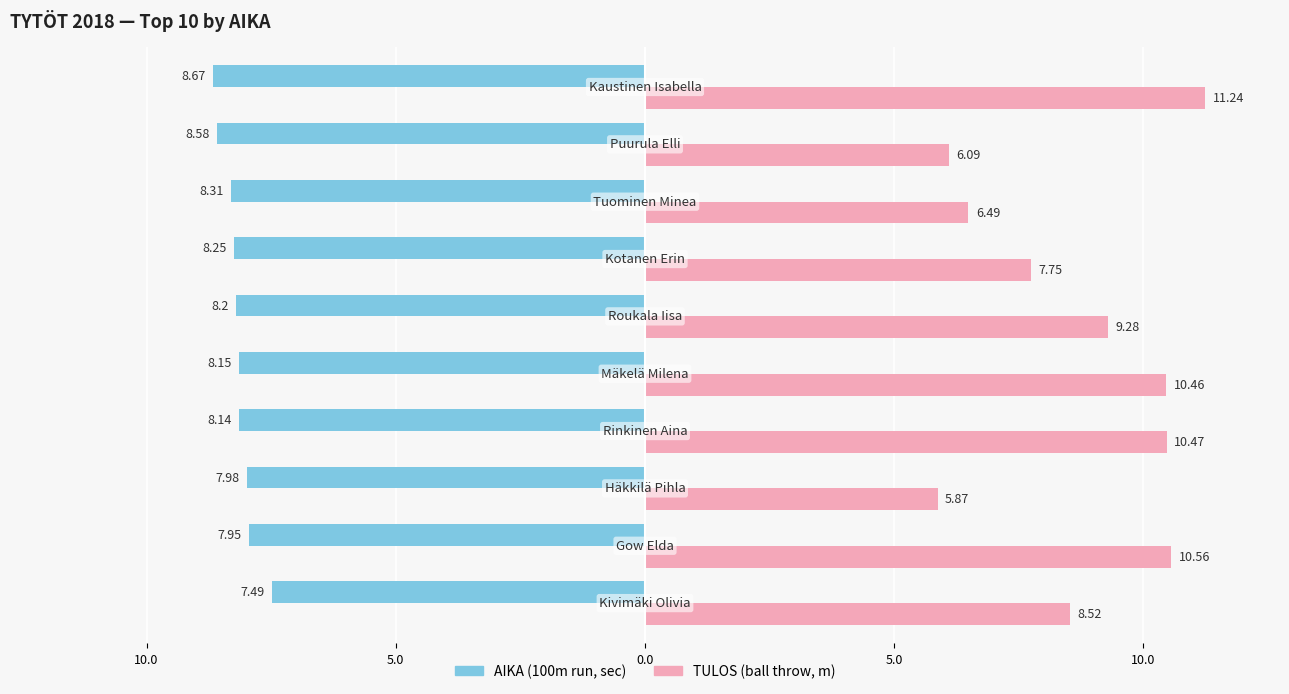

Are the bars grouped side by side (vs. stacked)?

Yes